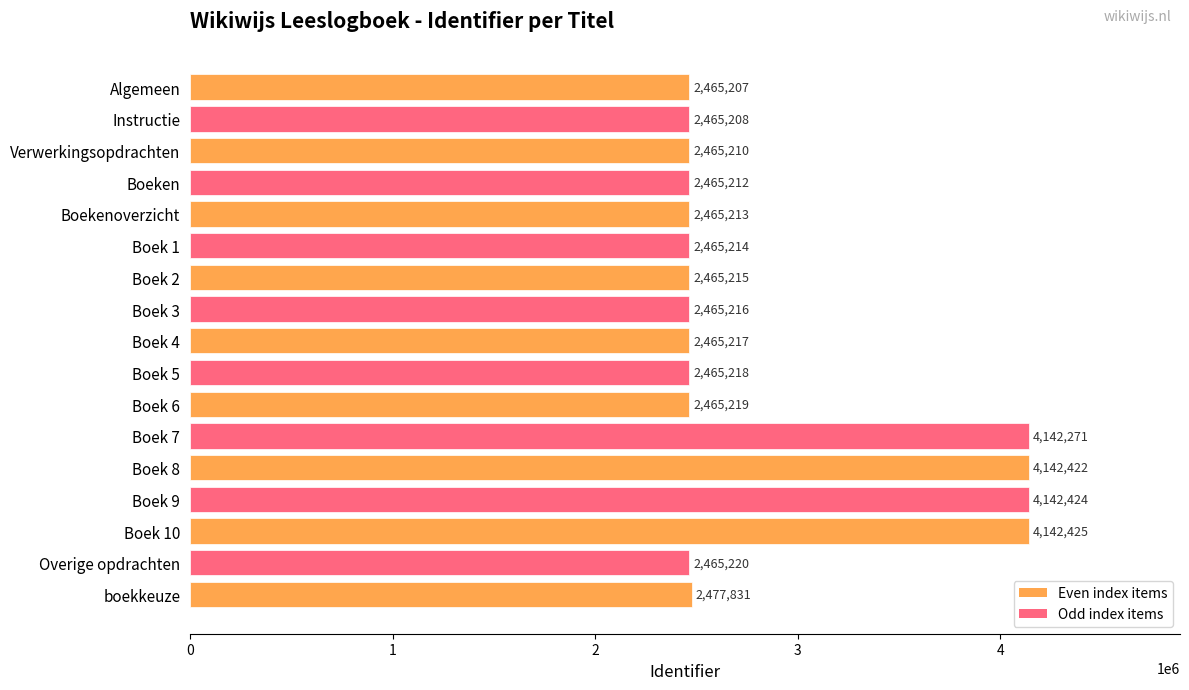

What is the label of the 11th bar from the top?

Boek 6